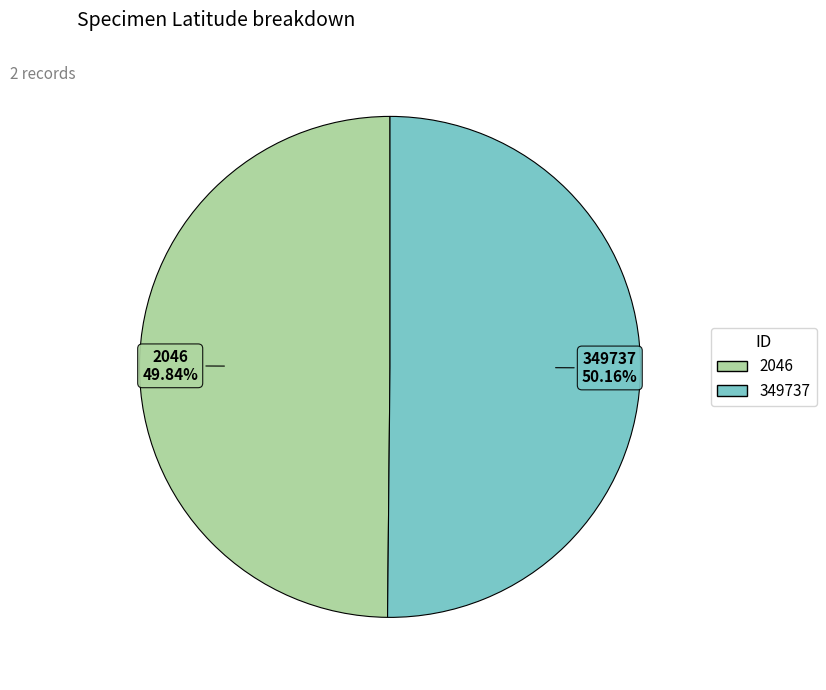

Approximately how many times larger is the value at 349737 compared to 2046?

1.0